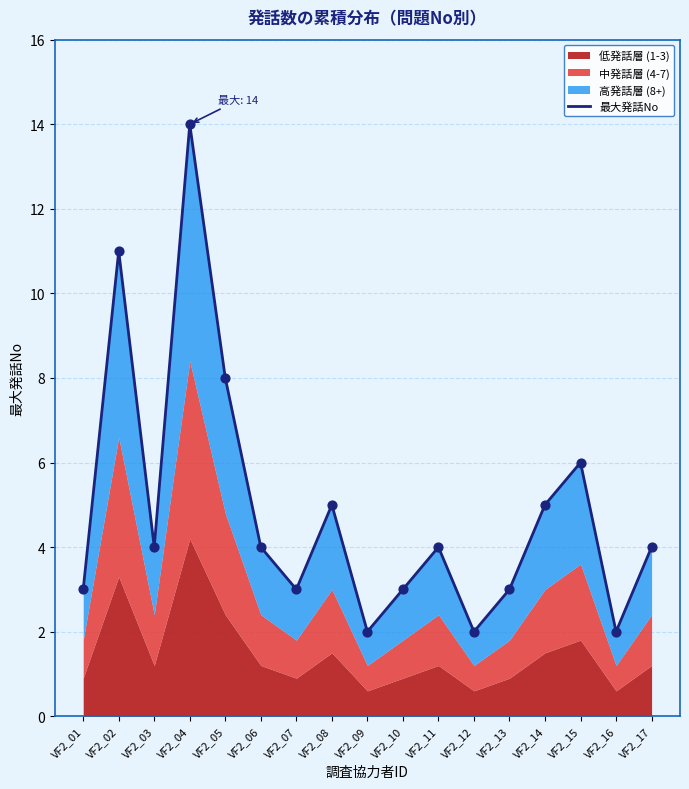

What is the change in value from VF2_07 to VF2_17?

+1